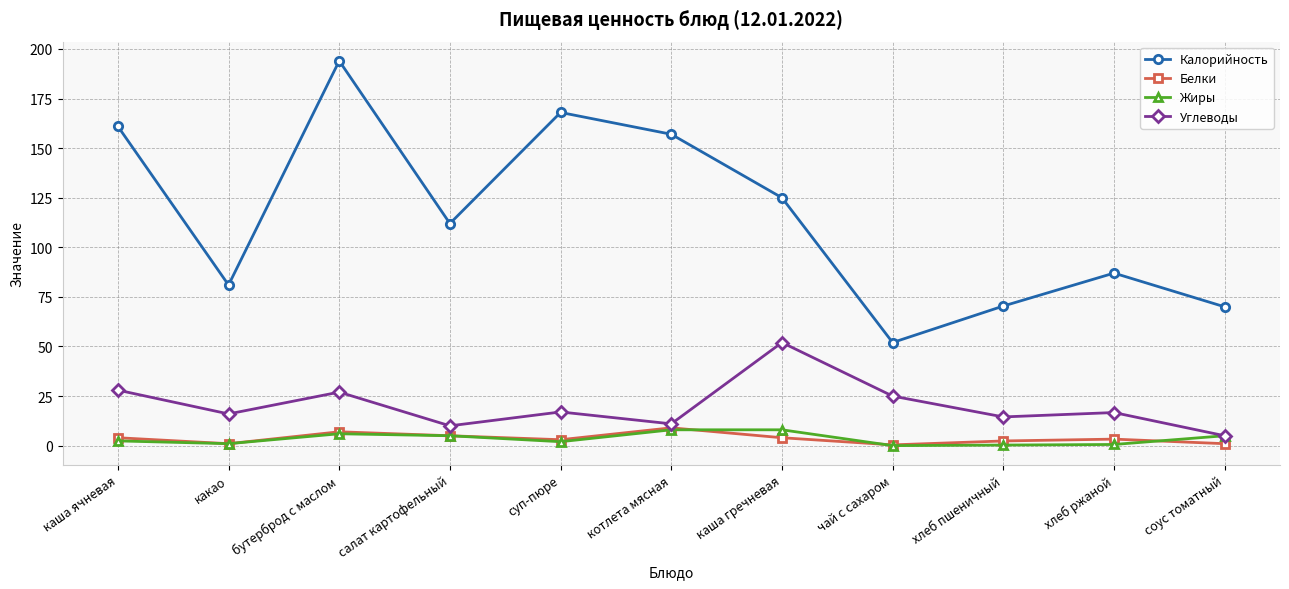

At which category does Калорийность reach its first local peak?

бутерброд с маслом